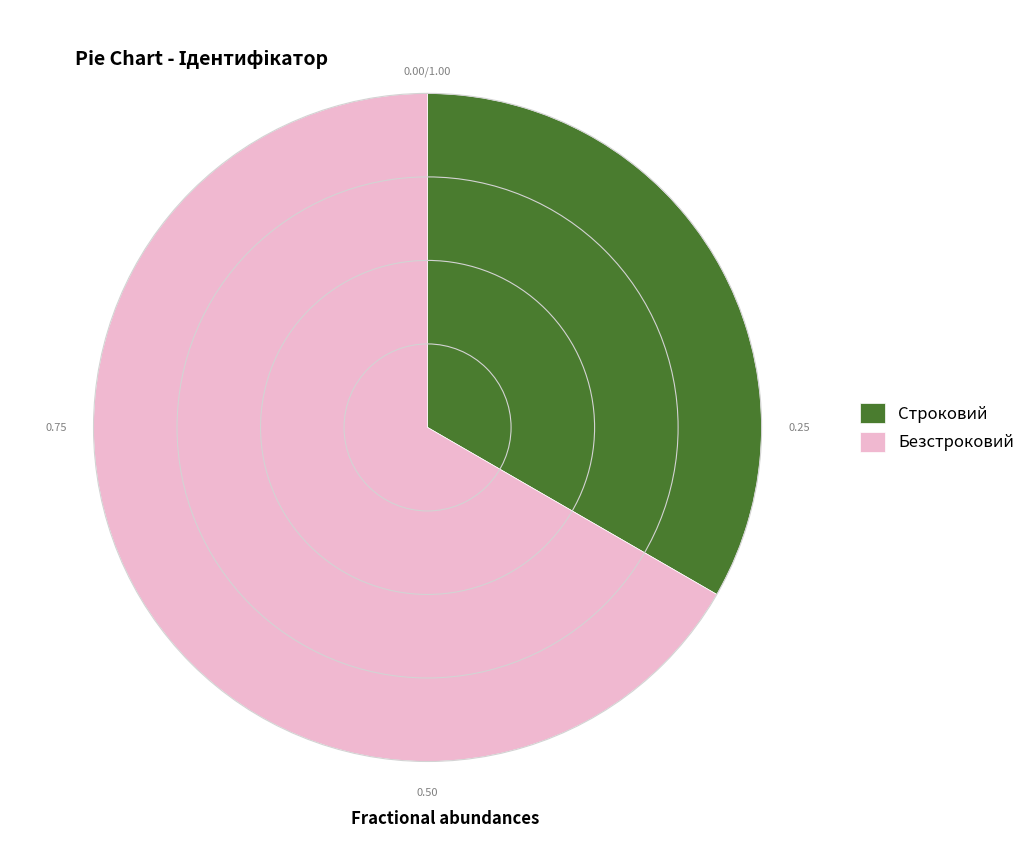

How many slices are in this pie chart?

2